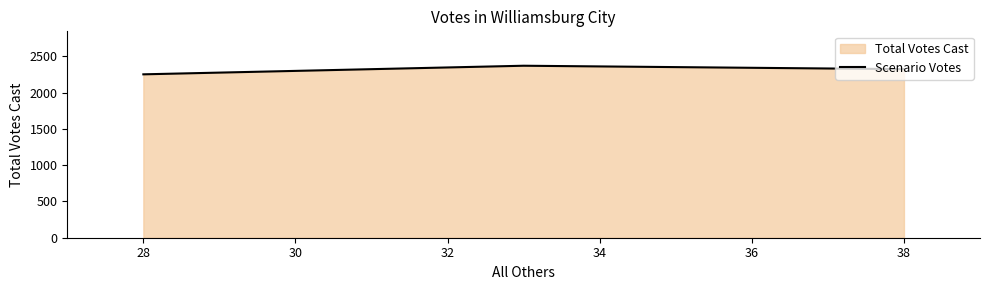

True or false: the data shows 952.5 at 38.

False